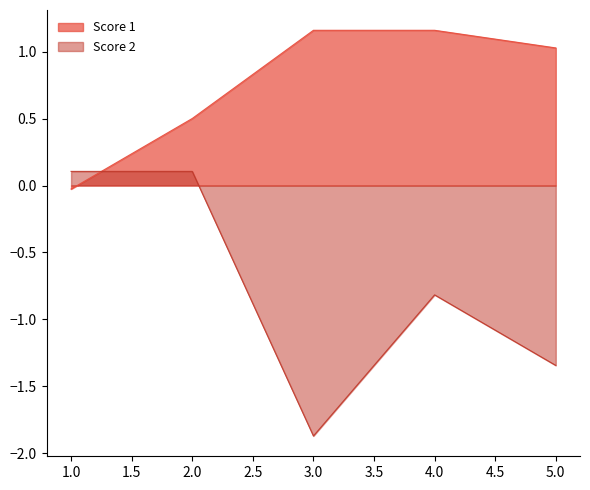

How many values in Score 1 are above zero?

4